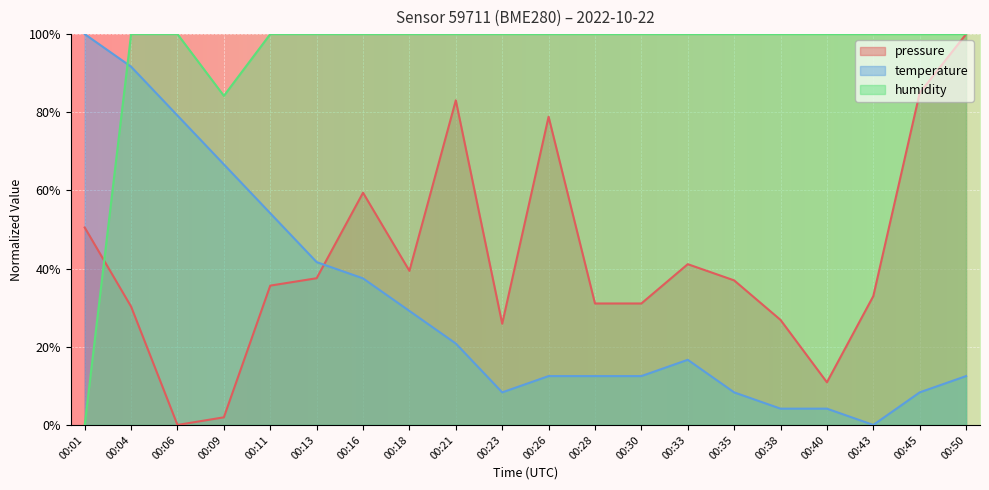

At how many categories does at least one series exceed 12?

20